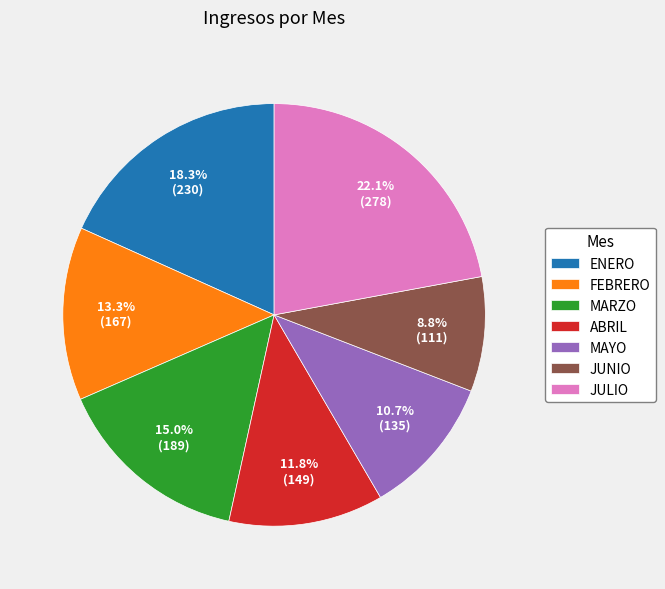

How much of the chart is everything except ENERO?

81.7%